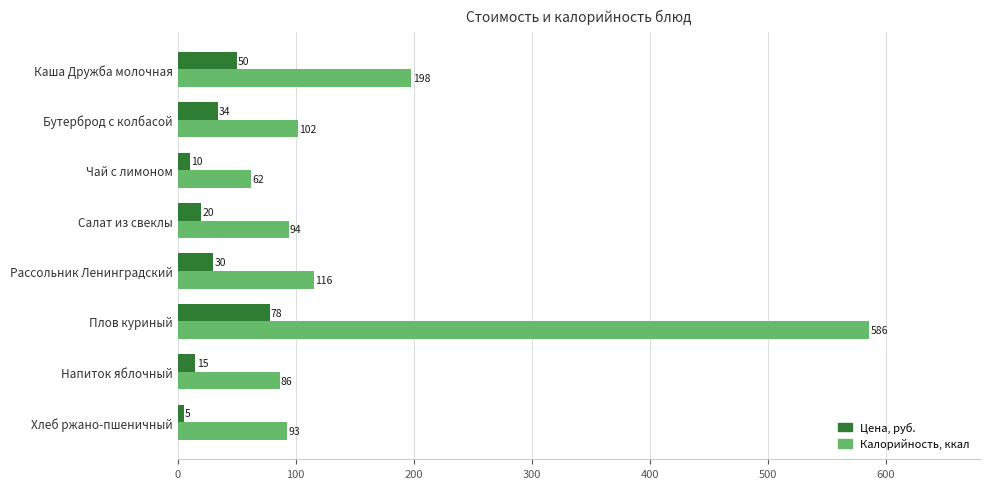

Where is Цена, руб. nearest to the value 41?

Бутерброд с колбасой